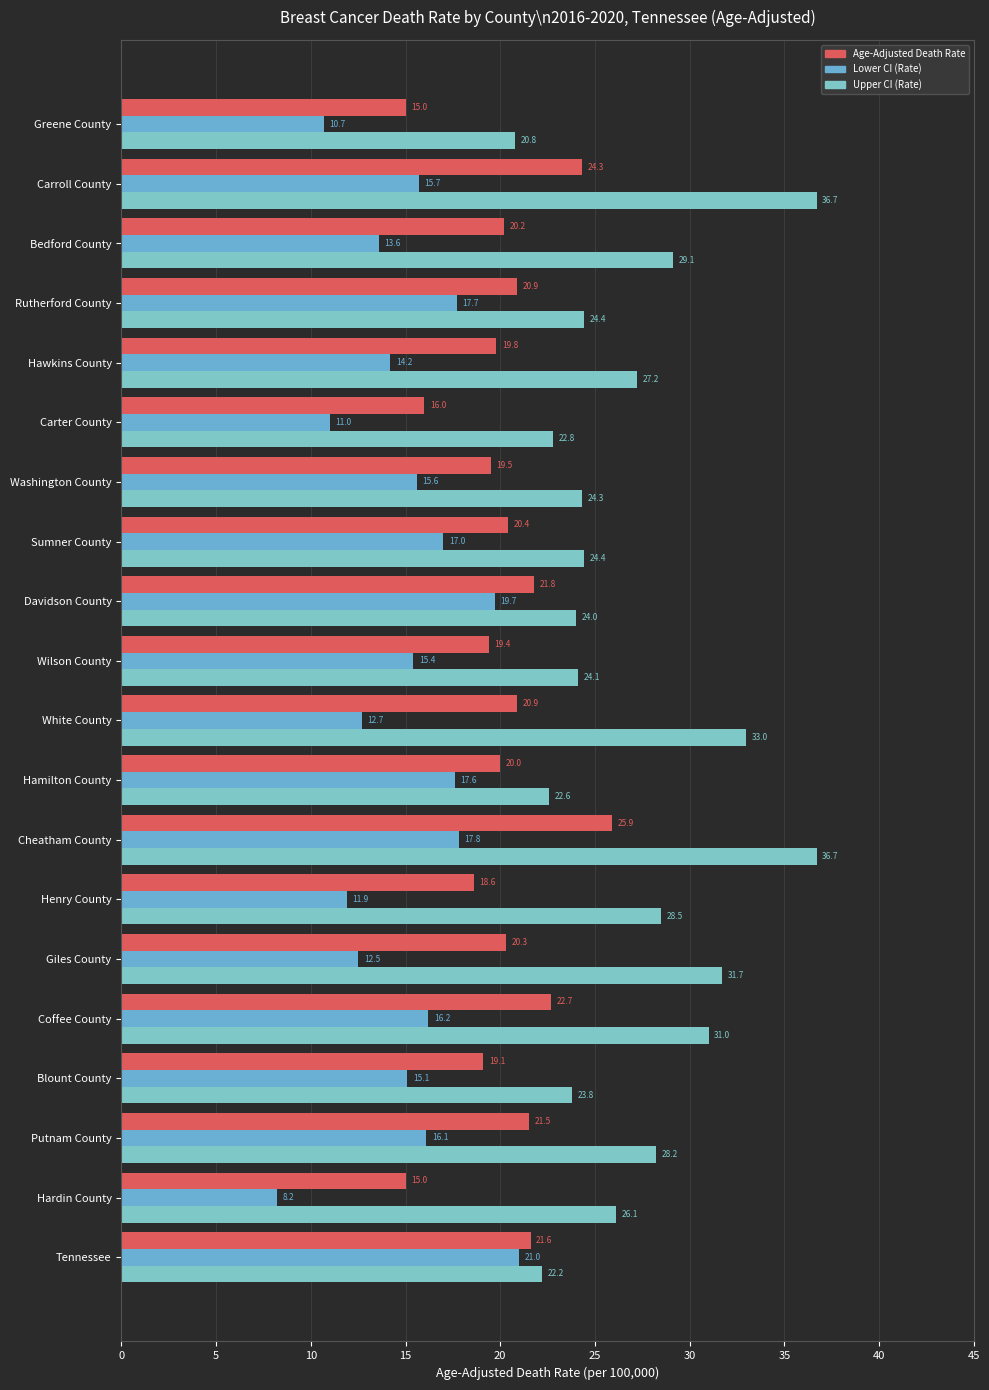

How many values in the Lower CI (Rate) series exceed 15?

12